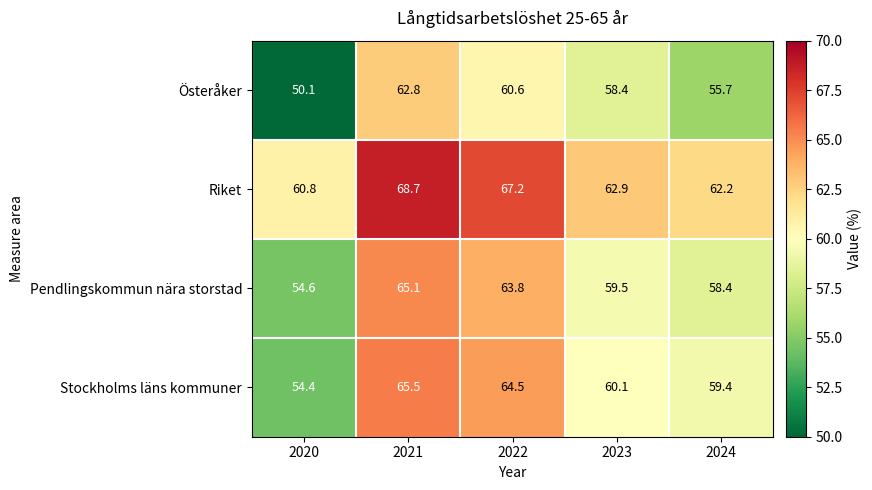

Where is Österåker nearest to the value 56?

2024